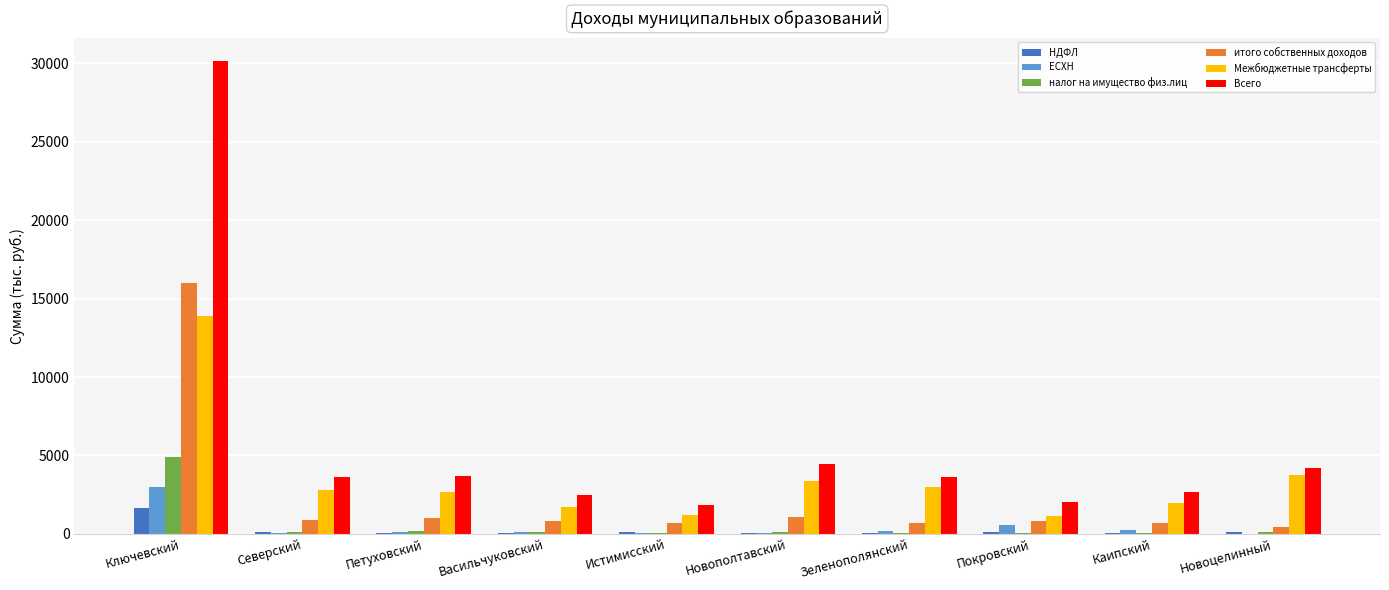

At which label does ЕСХН first exceed 119?

Ключевский